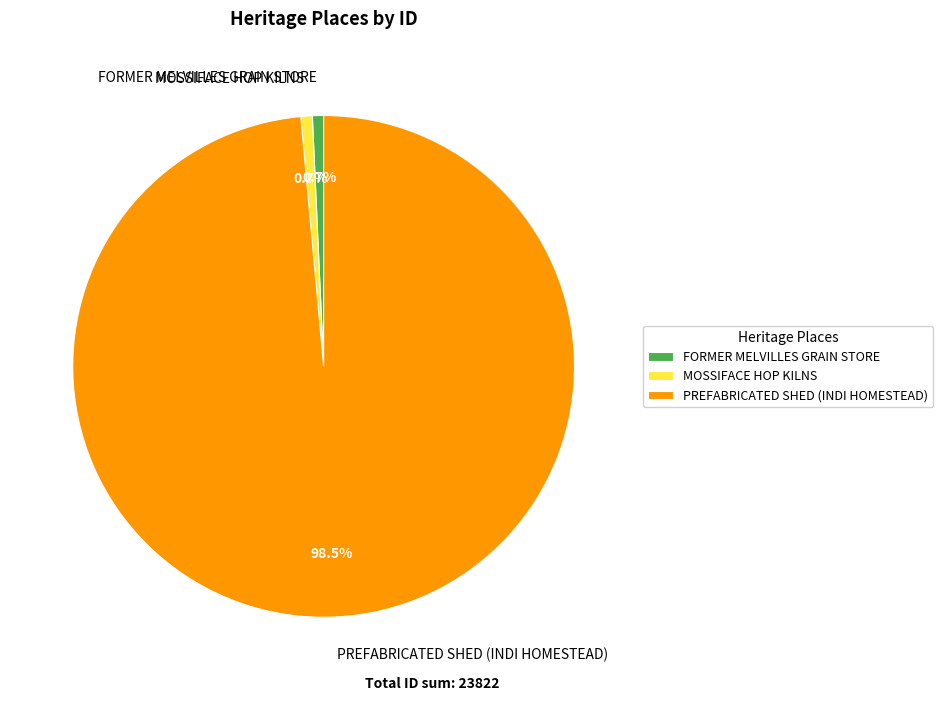

Combined, do FORMER MELVILLES GRAIN STORE and PREFABRICATED SHED (INDI HOMESTEAD) account for over 50%?

Yes